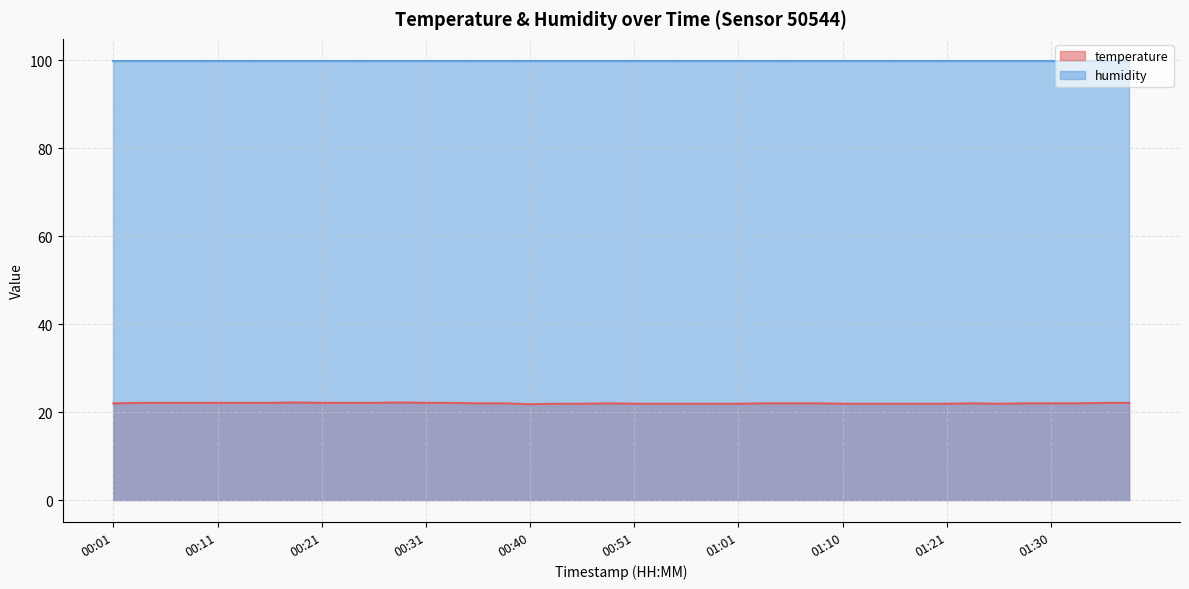

What is the label of the 18th point from the left?

00:43